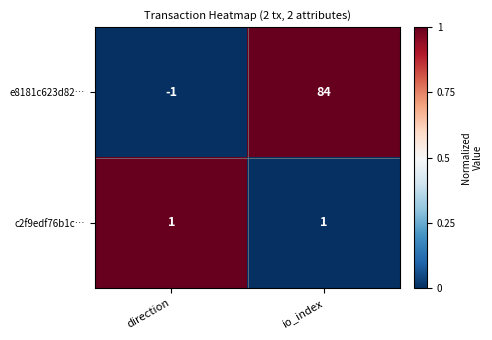

What is the total value across all series at io_index?

85